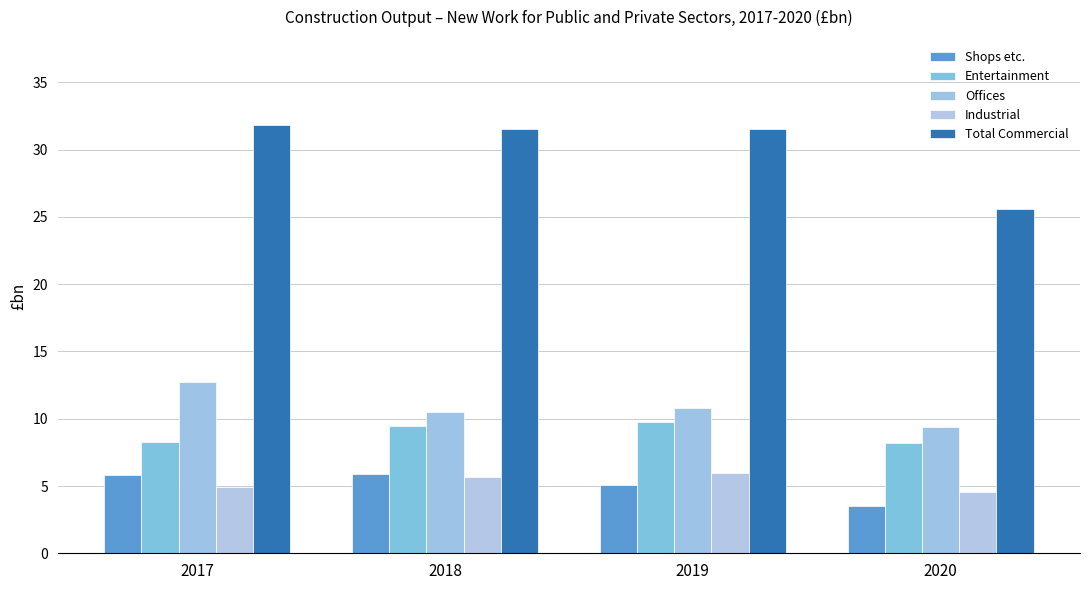

What are all the series names shown in the legend?

Shops etc., Entertainment, Offices, Industrial, Total Commercial